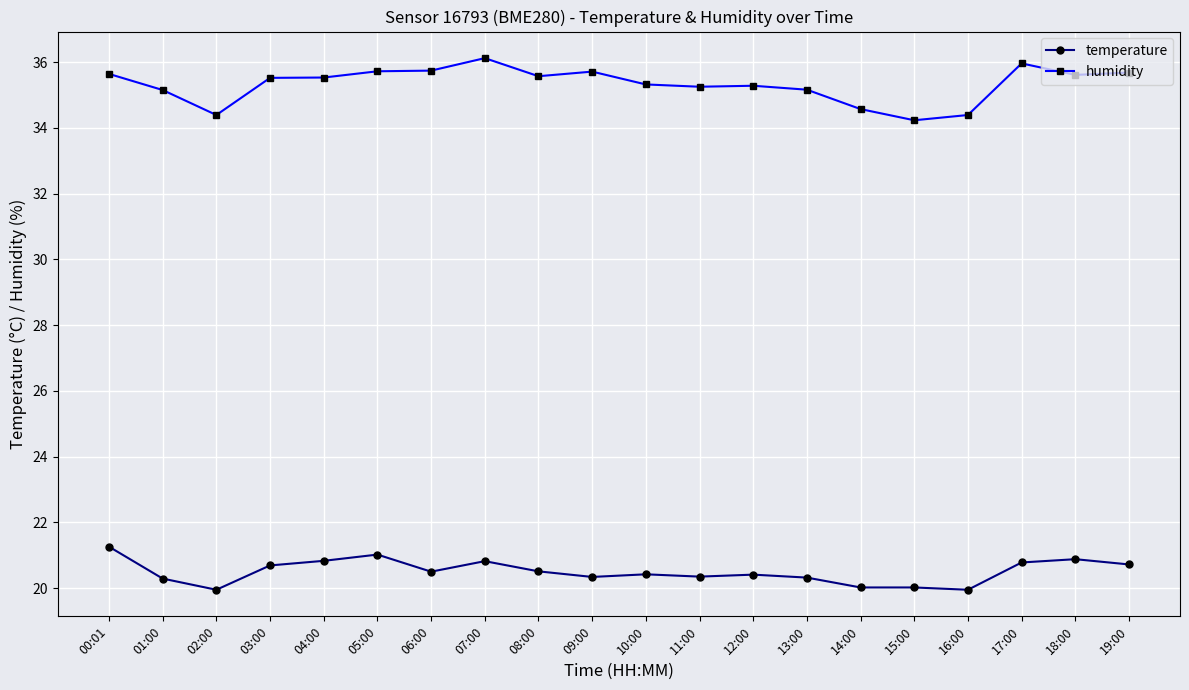

What is the difference between the highest and lowest values at 08:00?

15.1